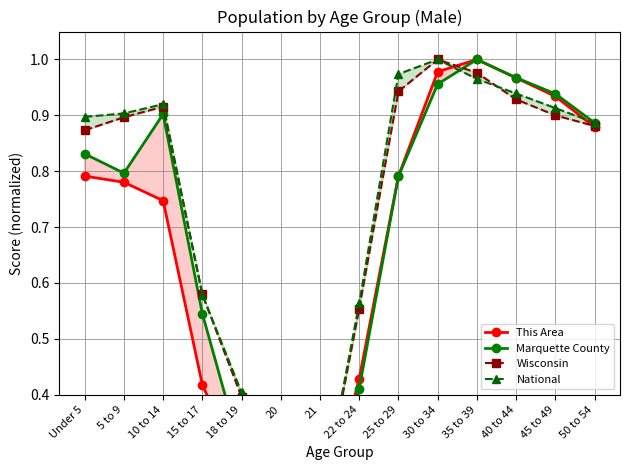

In National, how many points are higher than both neighbors (excluding endpoints)?

2